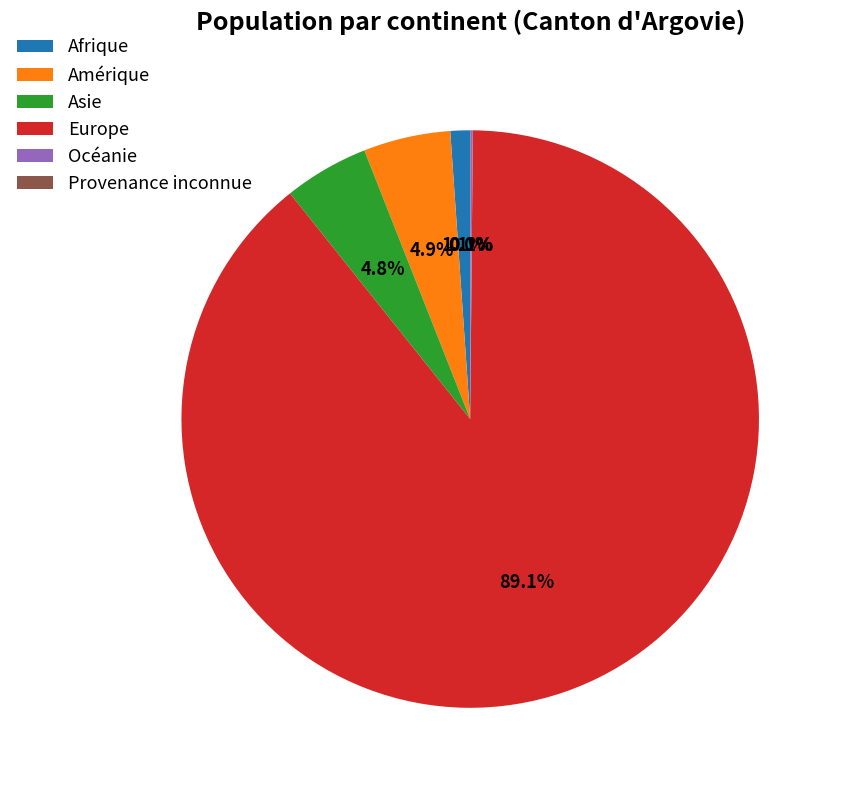

To the nearest percent, what is the difference between the largest and smallest slice percentages?

89%